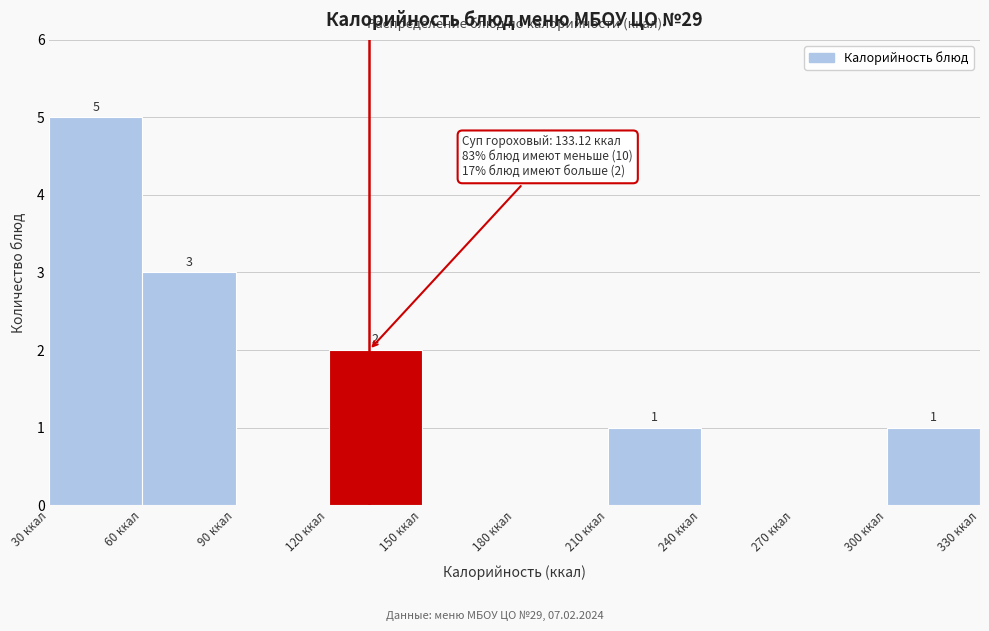

Over which range of the x-axis is the bar tallest?

30 to 60